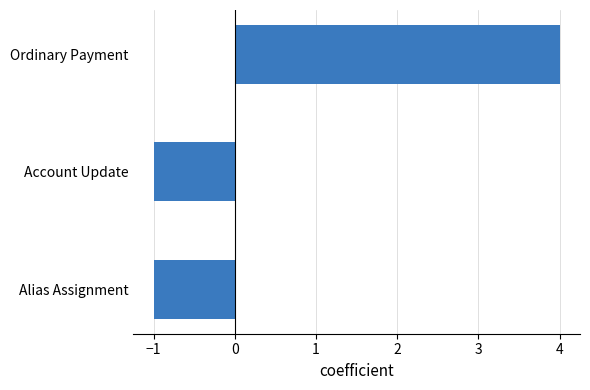

Count the number of values greater than -1.

1